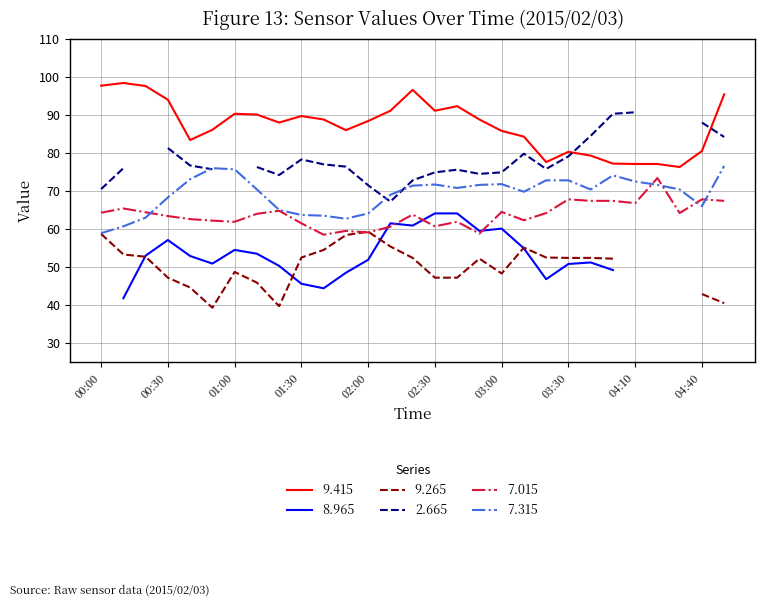

What is the label of the 9th point from the left?

01:20